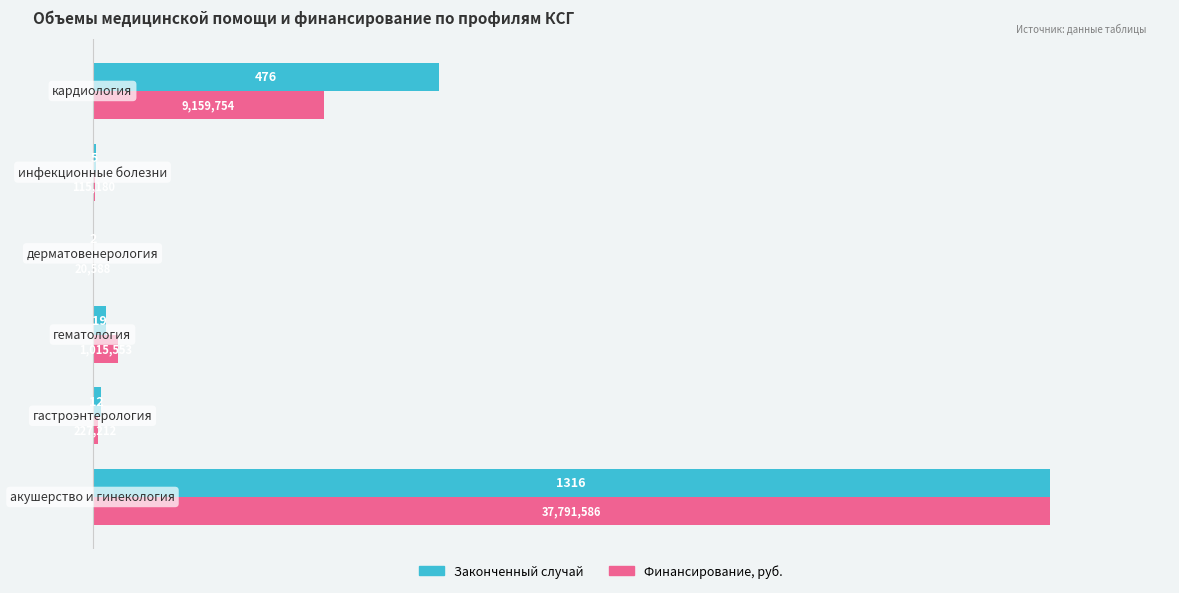

What are all the series names shown in the legend?

Законченный случай, Финансирование, руб.